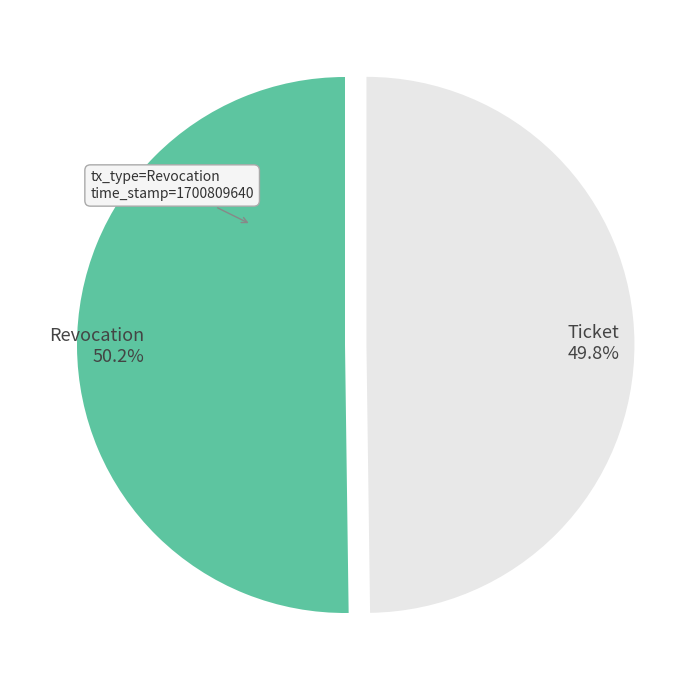

Does any single category account for the majority?

Yes